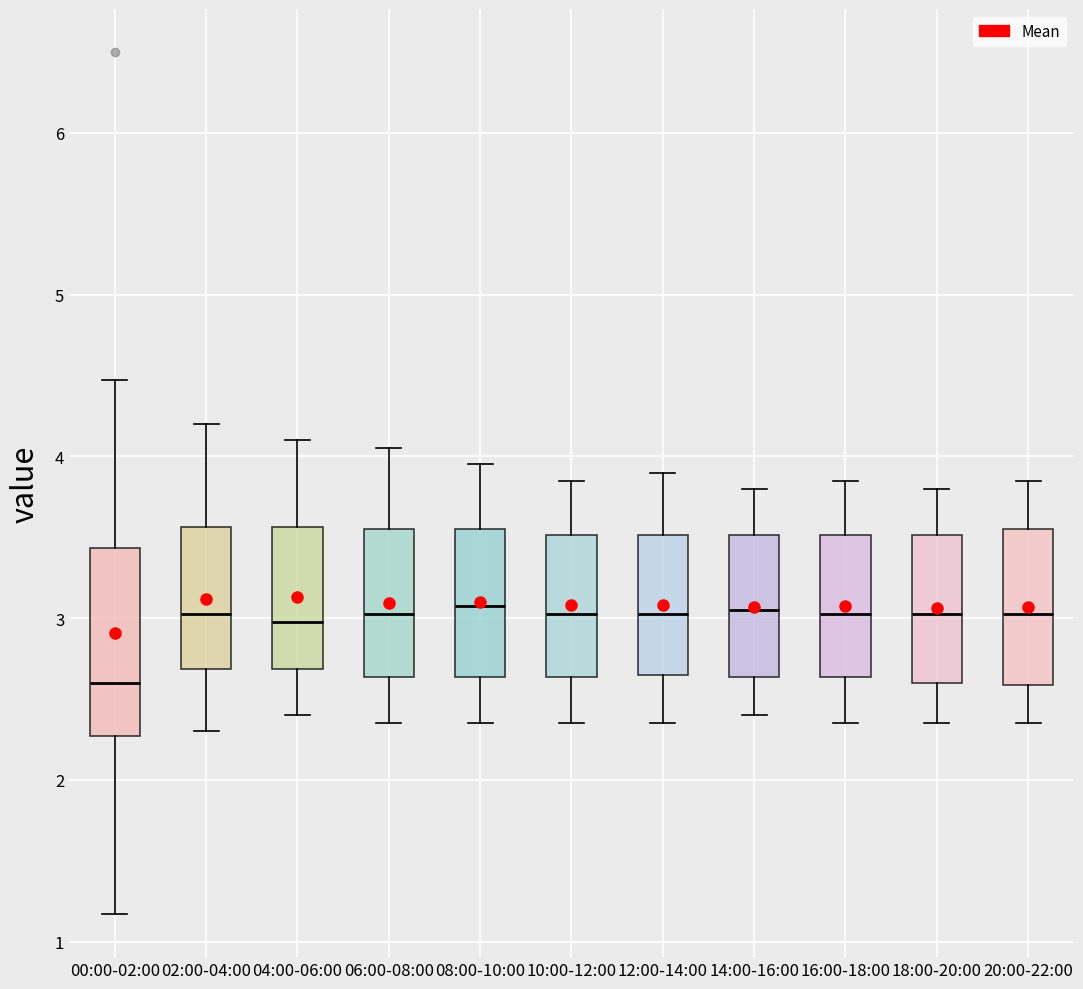

Reading left to right, read every box against the y-axis: the position of its median line, the range the box covers, and the ends of its whiskers. The values are not printed on the chart, so give them approximately, as read against the axis.

00:00-02:00: median 2.6, box 2.3 to 3.4, whiskers 1.2 to 4.5
02:00-04:00: median 3.0, box 2.7 to 3.6, whiskers 2.3 to 4.2
04:00-06:00: median 3.0, box 2.7 to 3.6, whiskers 2.4 to 4.1
06:00-08:00: median 3.0, box 2.6 to 3.6, whiskers 2.4 to 4.1
08:00-10:00: median 3.1, box 2.6 to 3.6, whiskers 2.4 to 4.0
10:00-12:00: median 3.0, box 2.6 to 3.5, whiskers 2.4 to 3.9
12:00-14:00: median 3.0, box 2.7 to 3.5, whiskers 2.4 to 3.9
14:00-16:00: median 3.1, box 2.6 to 3.5, whiskers 2.4 to 3.8
16:00-18:00: median 3.0, box 2.6 to 3.5, whiskers 2.4 to 3.9
18:00-20:00: median 3.0, box 2.6 to 3.5, whiskers 2.4 to 3.8
20:00-22:00: median 3.0, box 2.6 to 3.6, whiskers 2.4 to 3.9